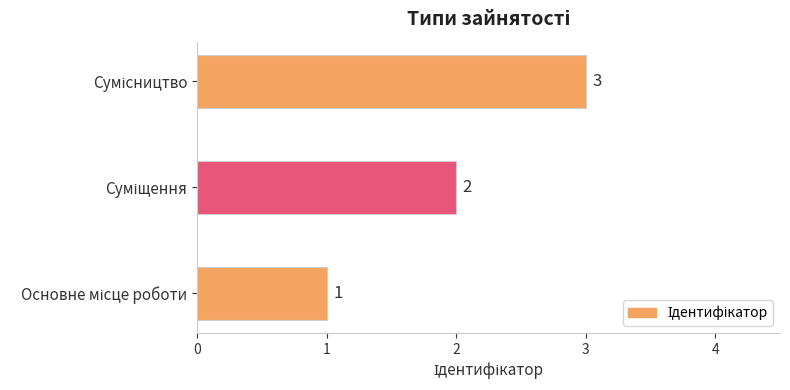

Count the values in the range 1 to 3.

3